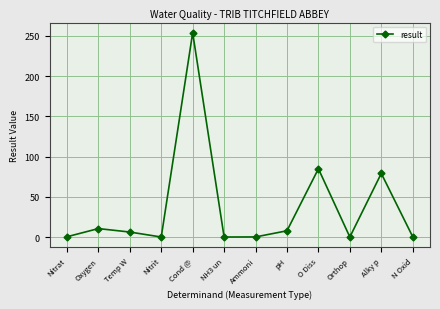

At which label is the value closest to 126?

O Diss